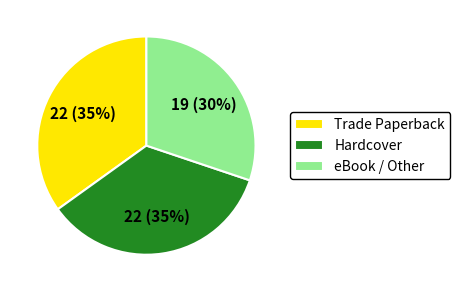

To the nearest percent, what is the difference between the largest and smallest slice percentages?

5%